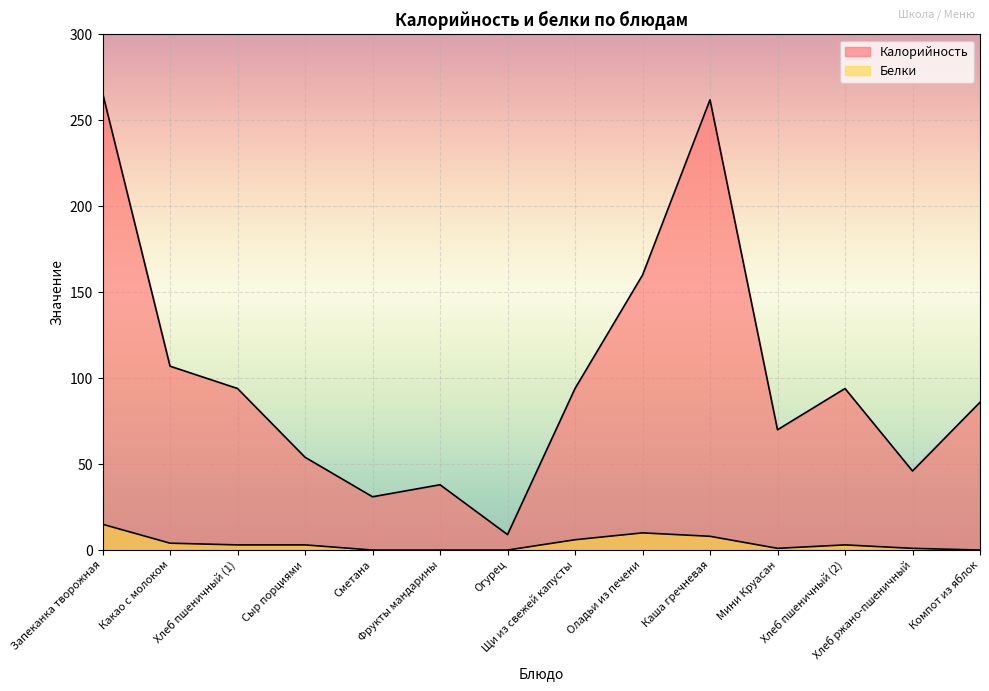

Is it true that Белки equals 9 at Сметана?

False